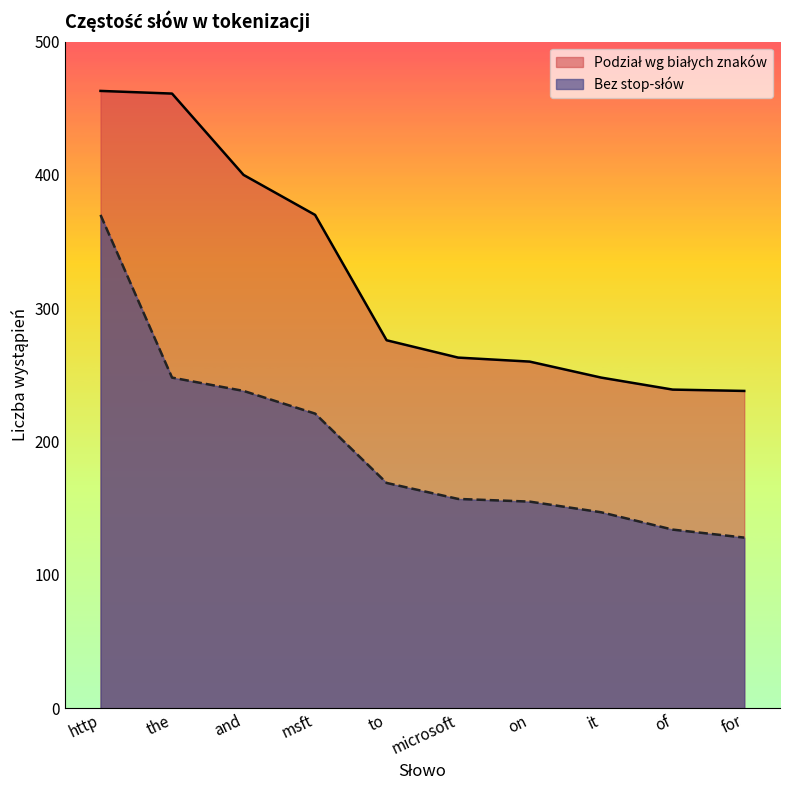

At which category is the sum across all series the highest?

http